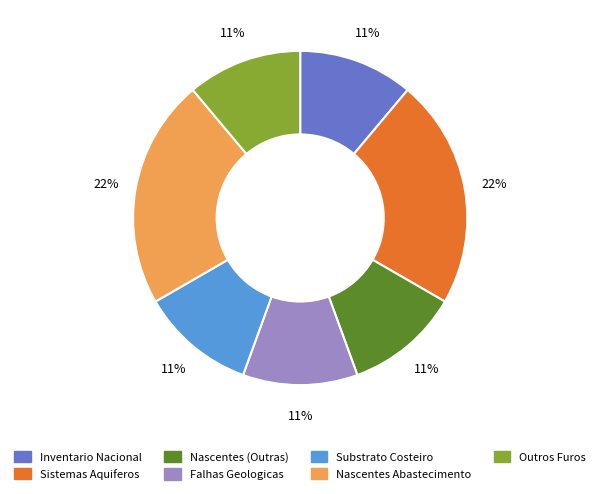

To the nearest percent, what is the difference between the largest and smallest slice percentages?

11%